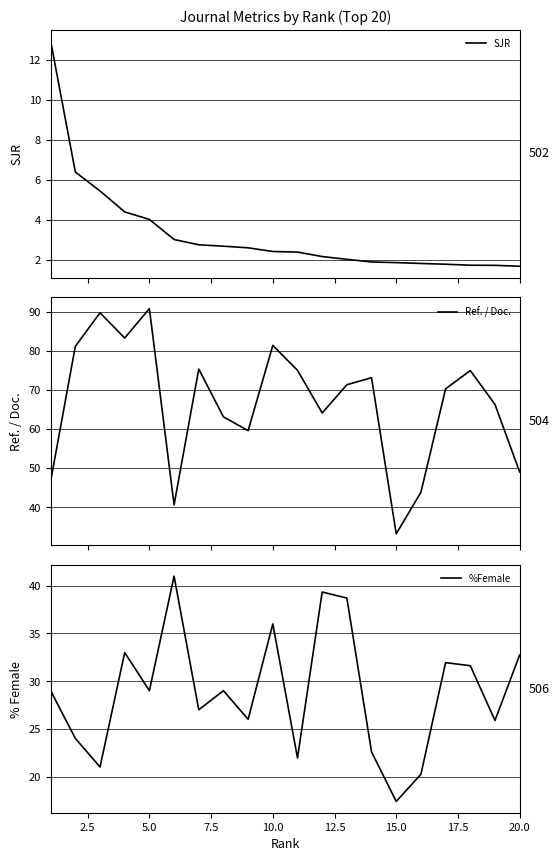

What is the maximum value for Ref. / Doc.?

90.8